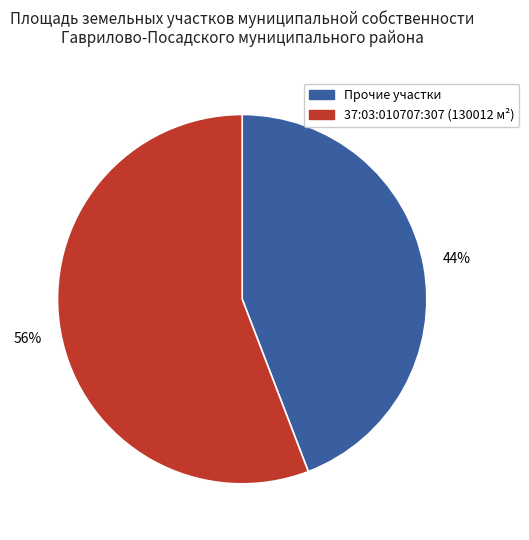

Is there a majority slice in this chart?

Yes